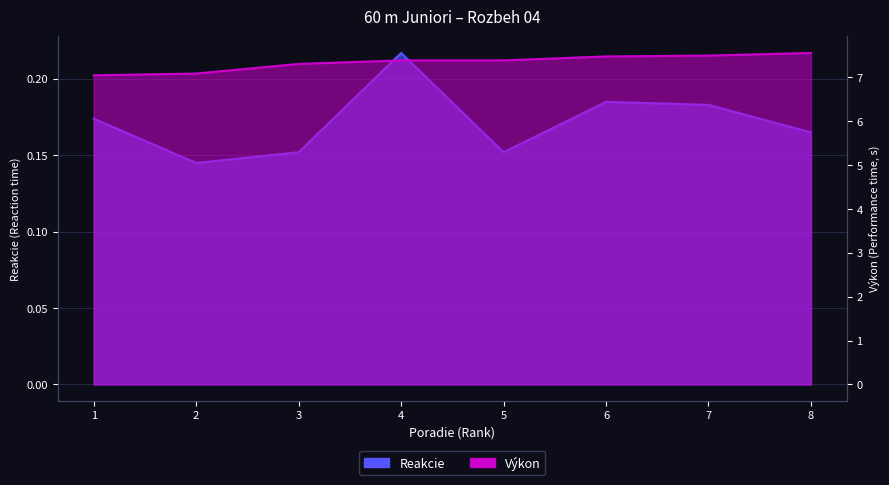

What is the average value of the Výkon series?

7.3